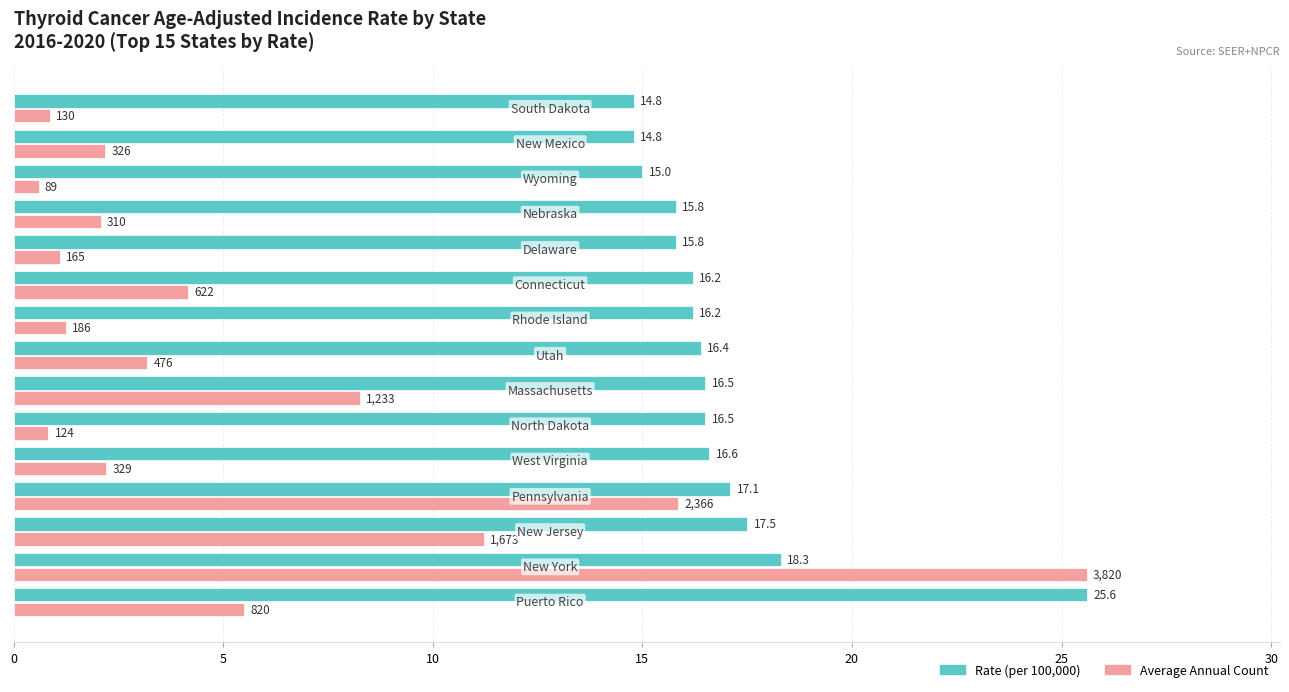

Which series has the largest range (max minus min)?

Average Annual Count